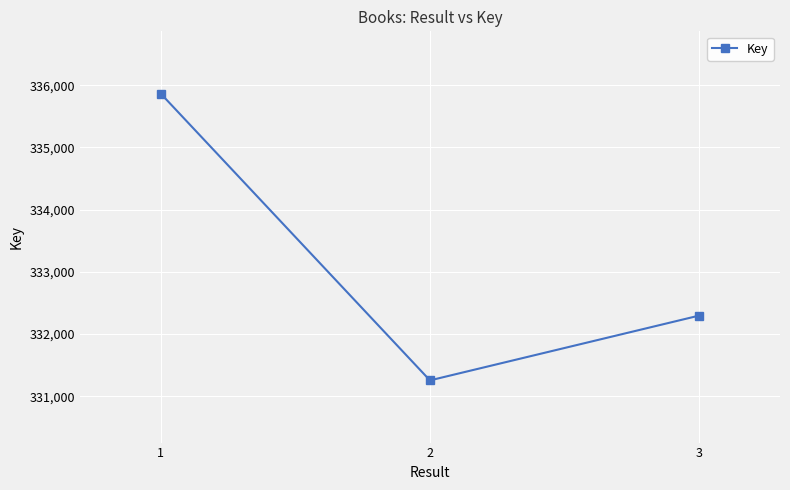

Rank the categories by value from lowest to highest.

2, 3, 1